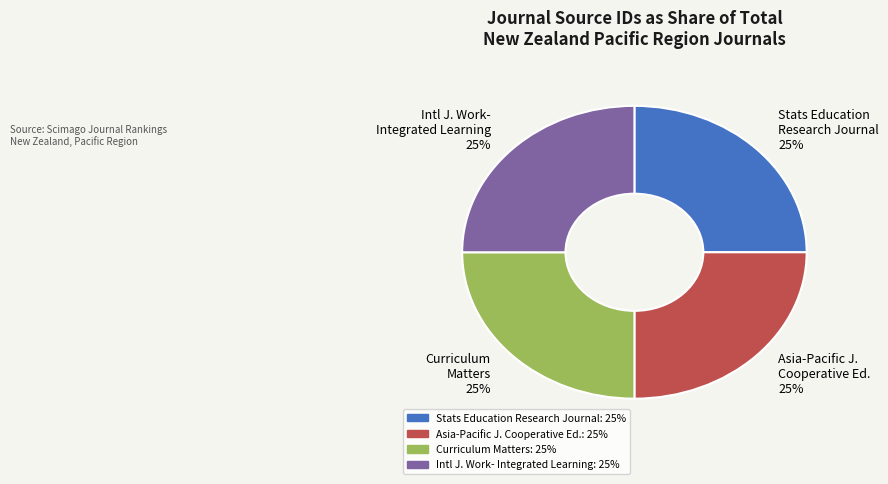

How many slices are in this pie chart?

4